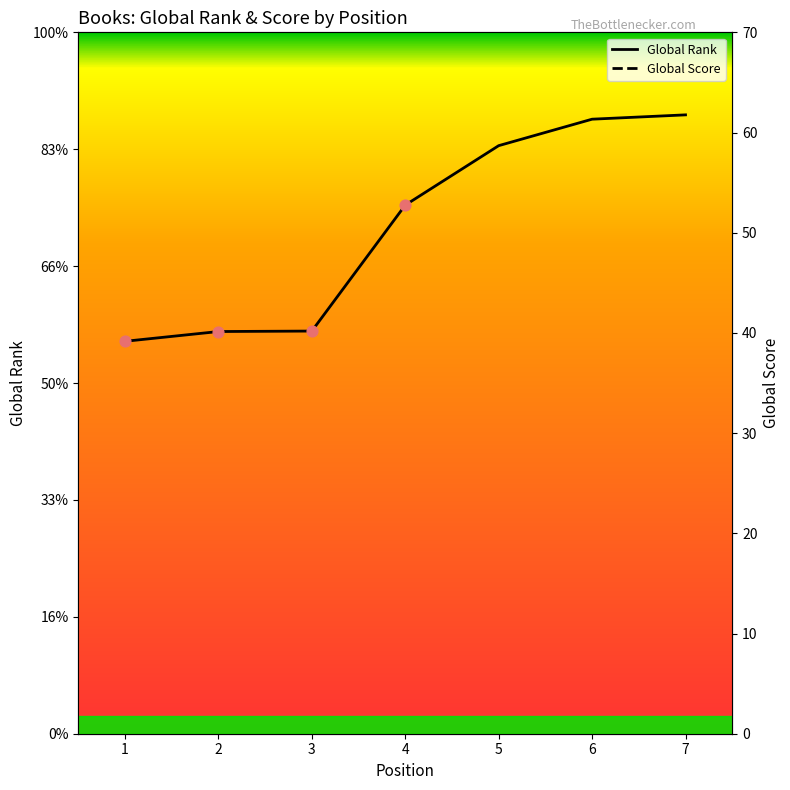

Which series reaches the minimum Y coordinate?

Global Score